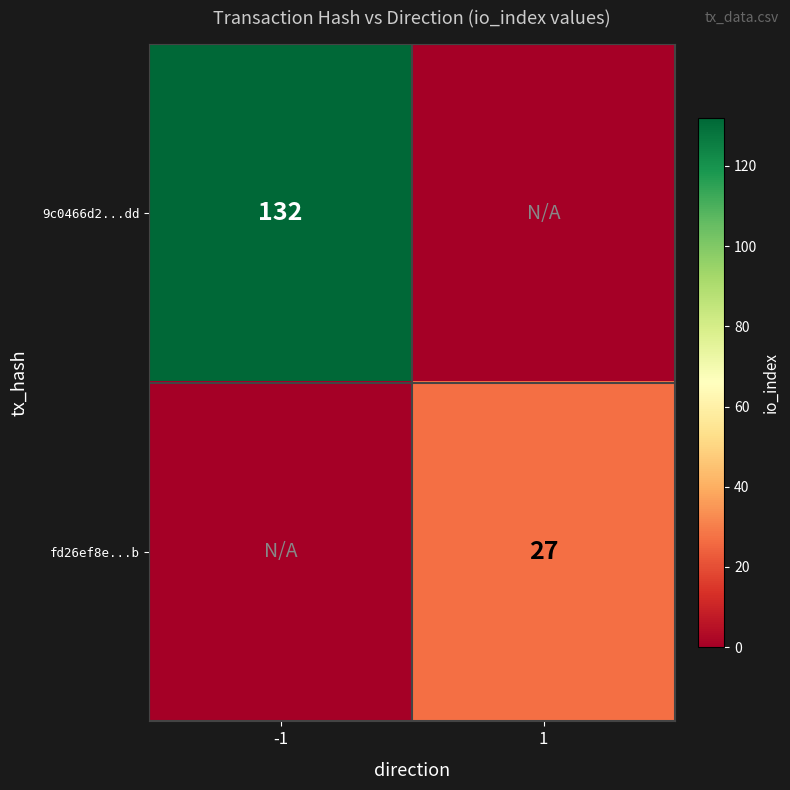

Is the value of fd26ef8e...b at 1 greater than the value of 9c0466d2...dd at -1?

No